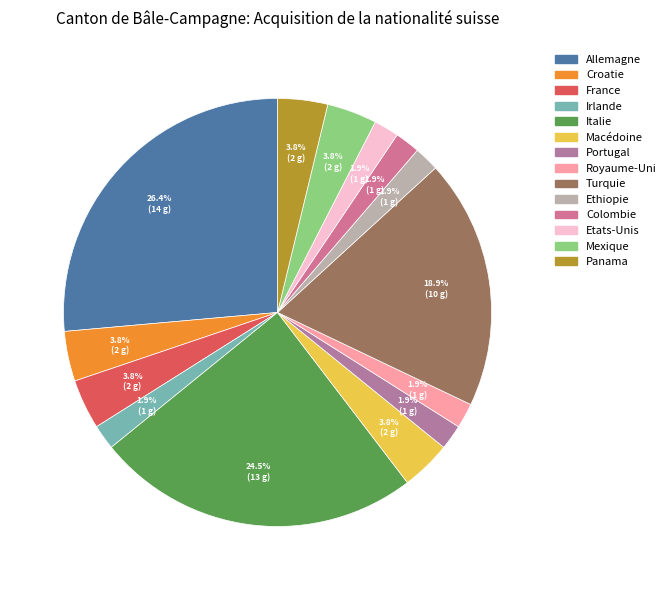

How many segments does this pie chart have?

14